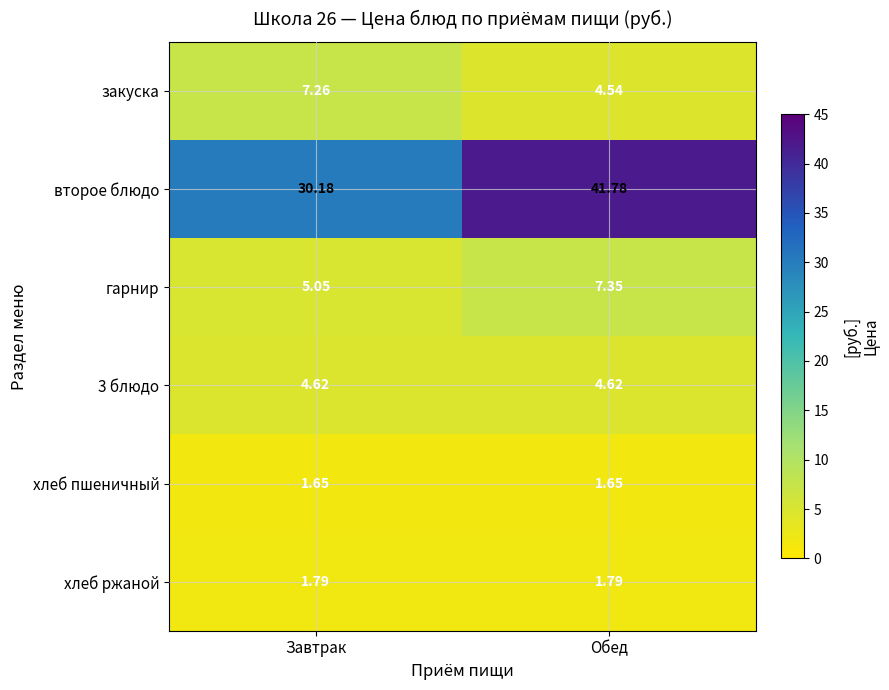

Which series changed the most between Завтрак and Обед?

второе блюдо